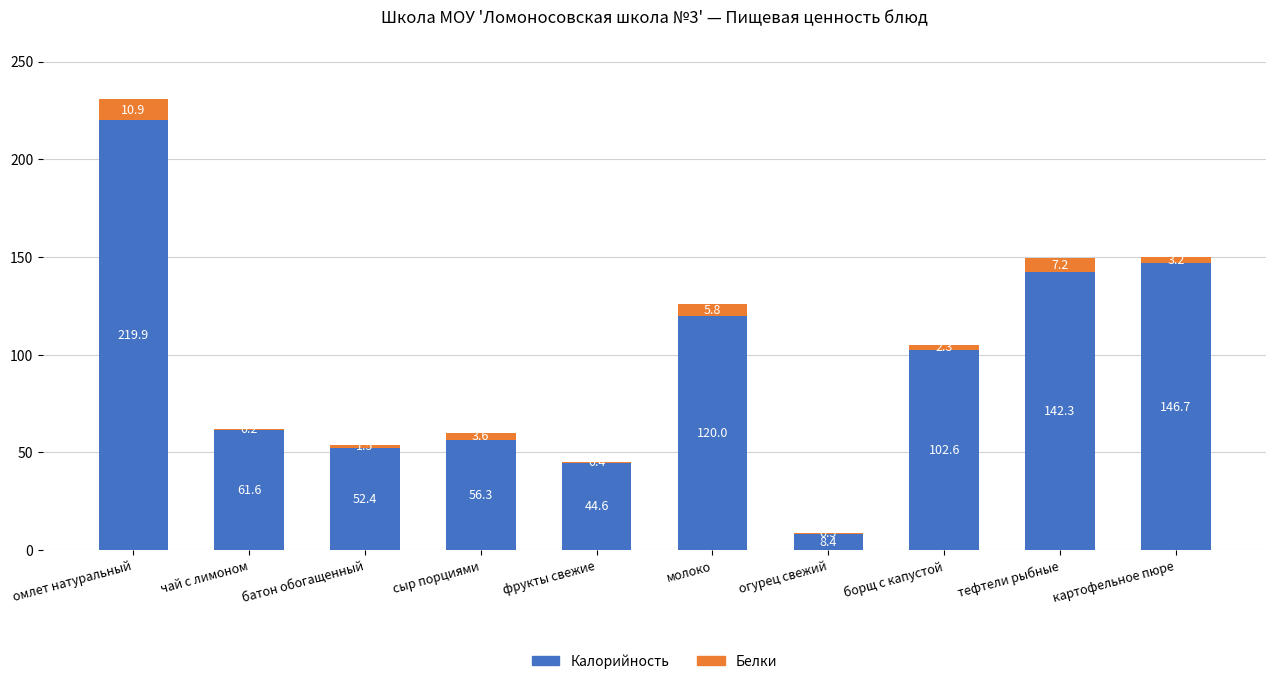

True or false: Калорийность has a value of 142.3 at тефтели рыбные.

True